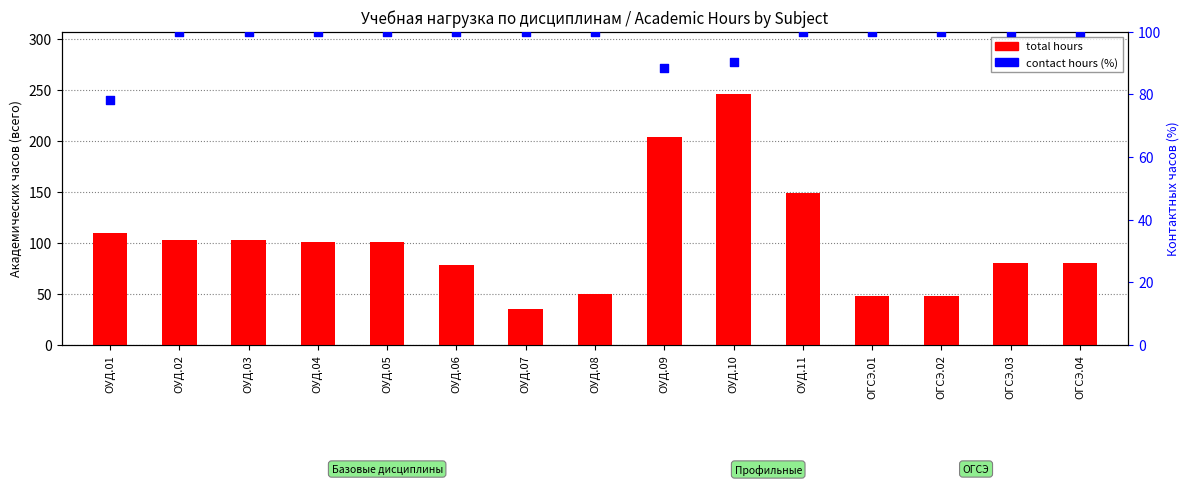

Which series has the largest total across all categories?

total hours